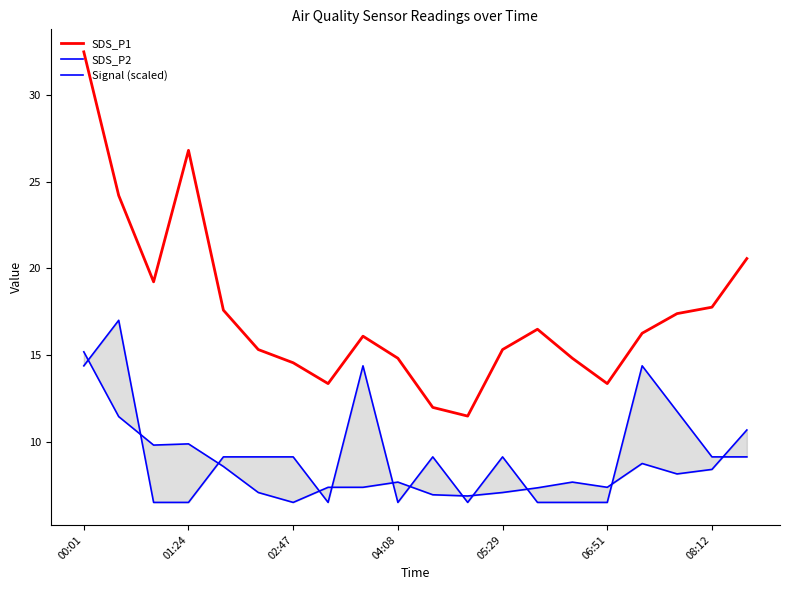

At which label does SDS_P1 reach its peak?

00:01